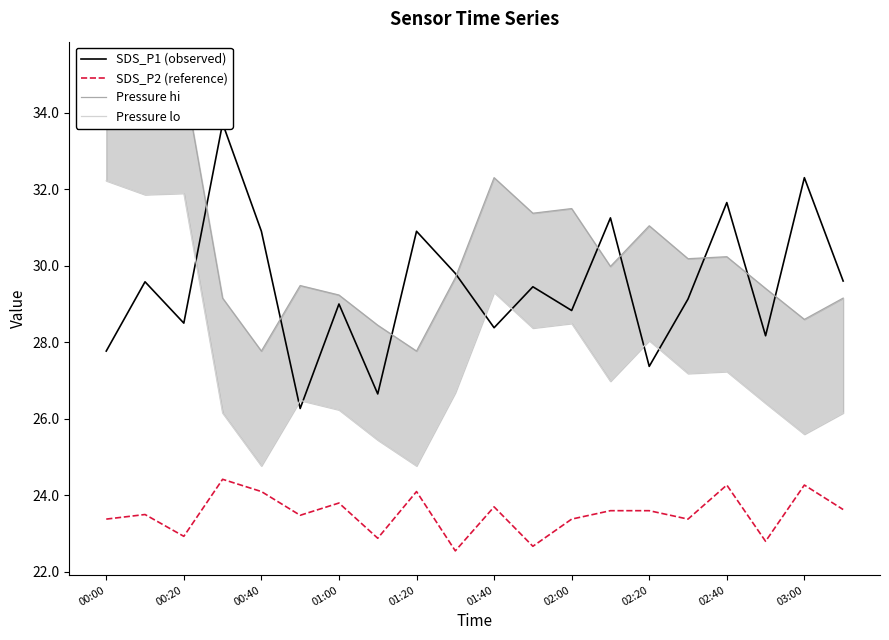

What is the highest value of the SDS_P2 (reference) series?

24.4